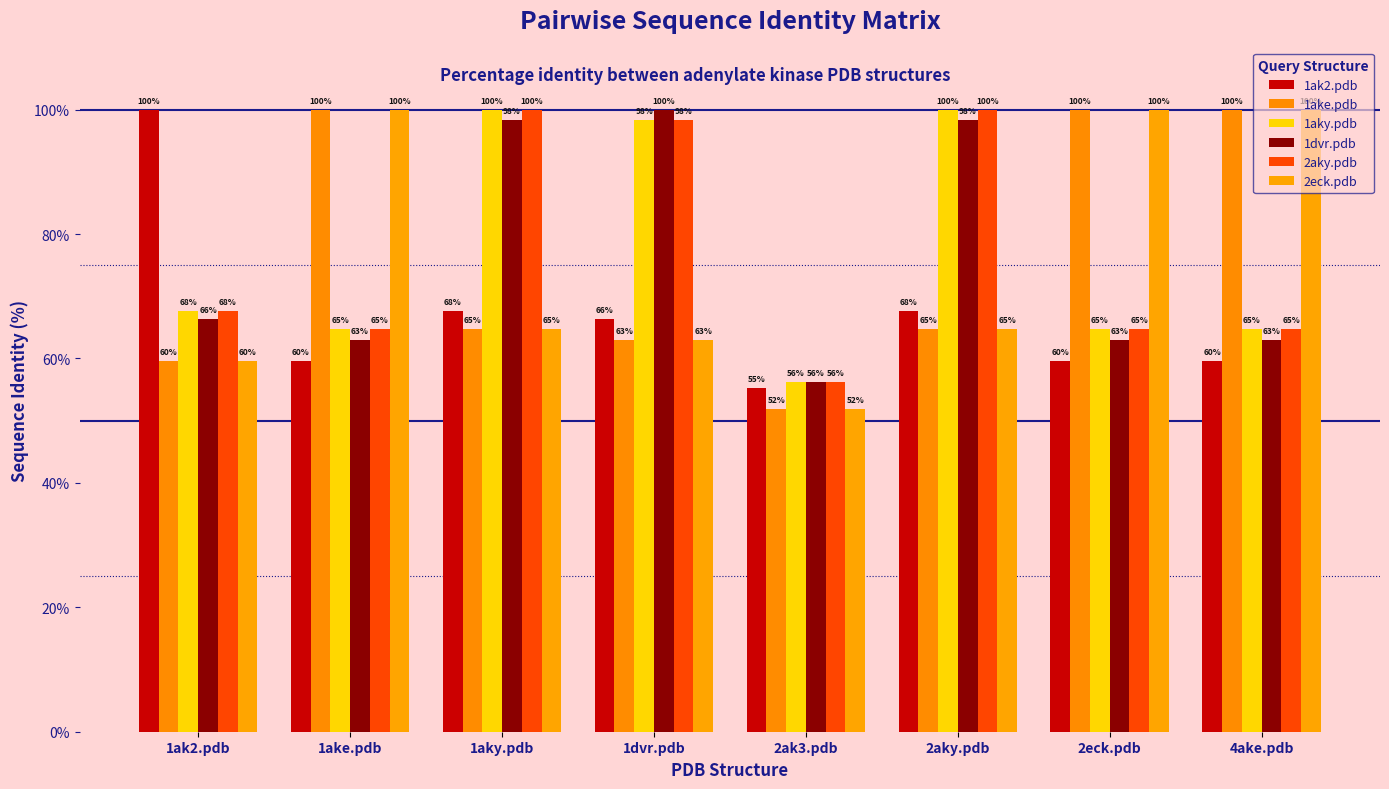

How many values in the 2aky.pdb series exceed 67?

4